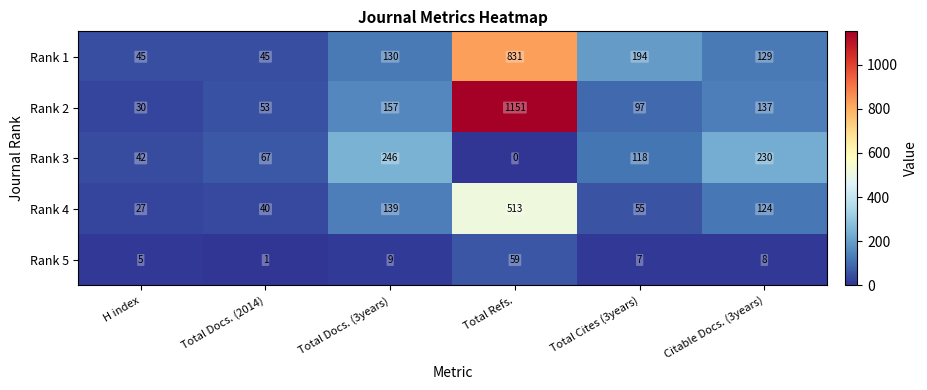

Which series changed the most between Total Refs. and Citable Docs. (3years)?

Rank 2